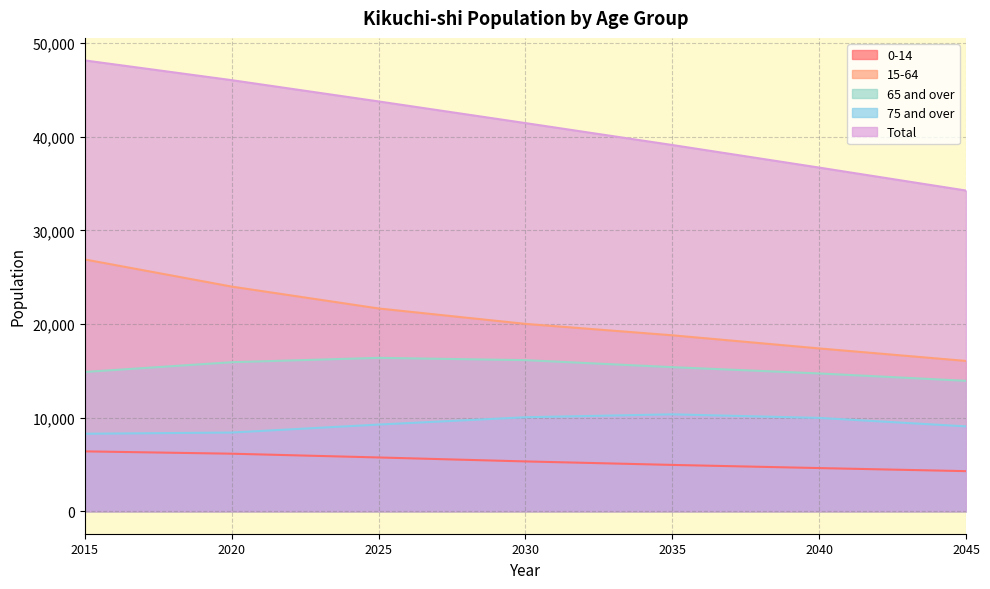

Reading left to right, what are all the values shown in this chart?

0-14: 6392	6142	5740	5317	4944	4607	4278
15-64: 26898	23998	21662	20014	18795	17392	16055
65 and over: 14877	15918	16384	16140	15390	14718	13931
75 and over: 8274	8403	9256	10038	10349	9967	9062
Total: 48167	46058	43786	41471	39129	36717	34264